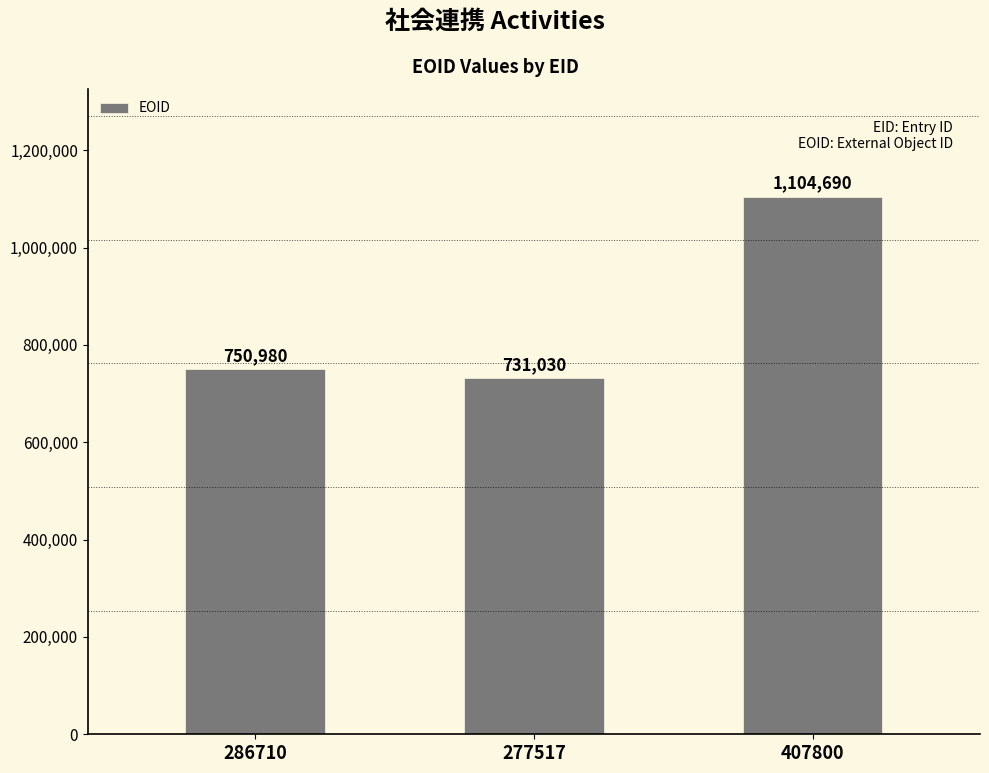

What is the label of the 1st bar from the left?

286710